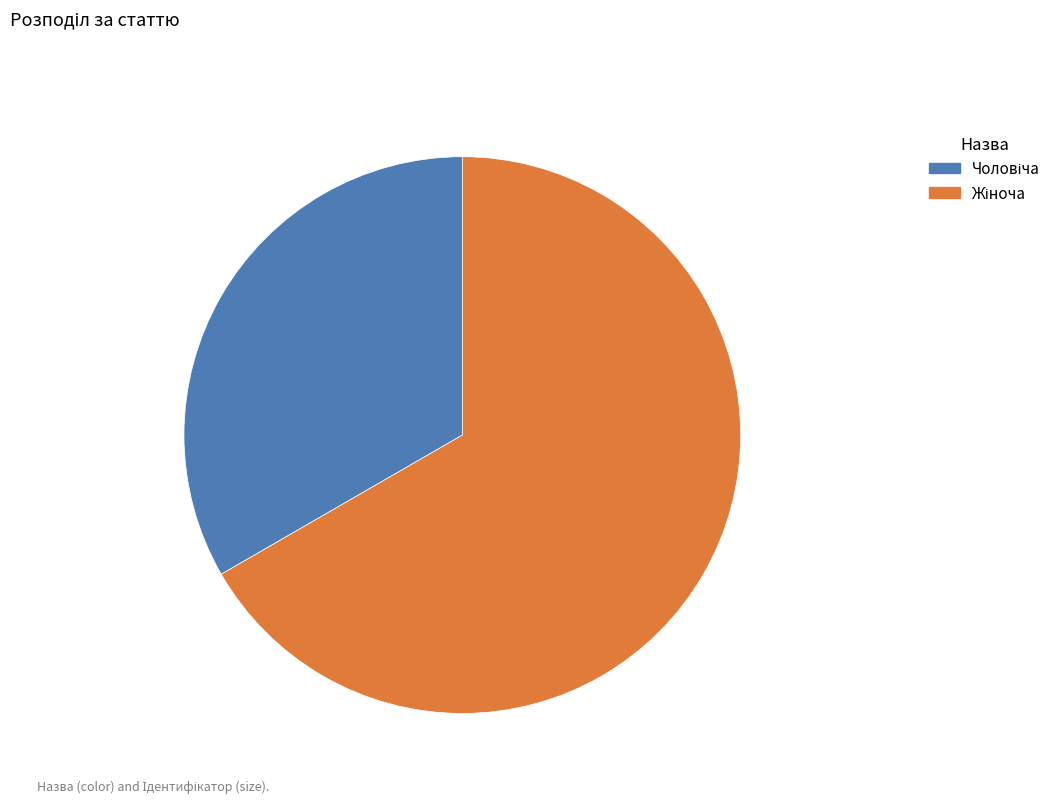

Is there any slice that represents more than half of the pie?

Yes